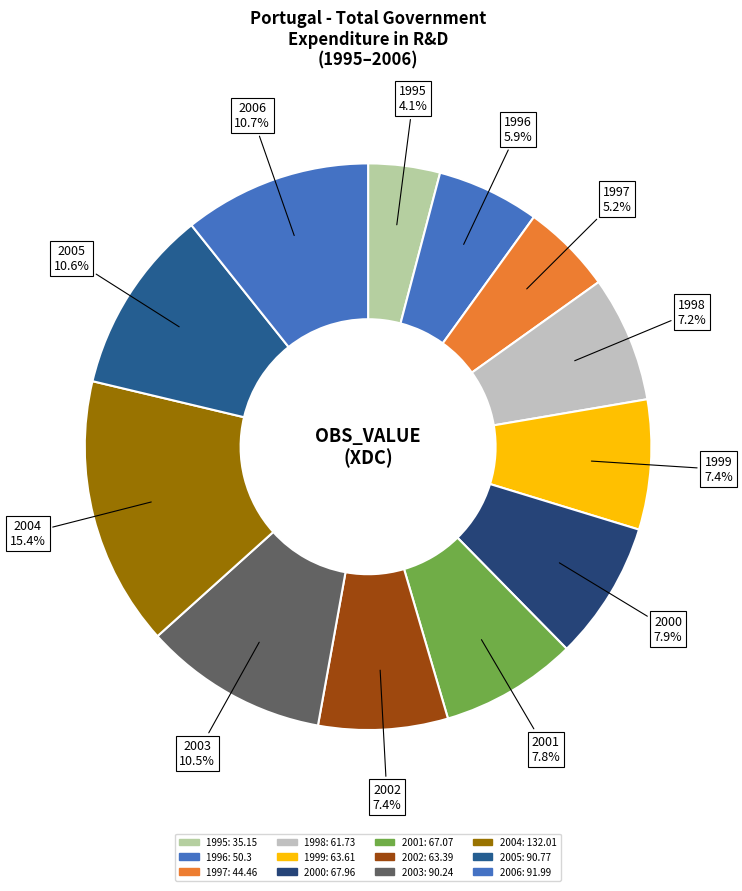

The 1998 slice represents 7% of the pie. True or false?

True